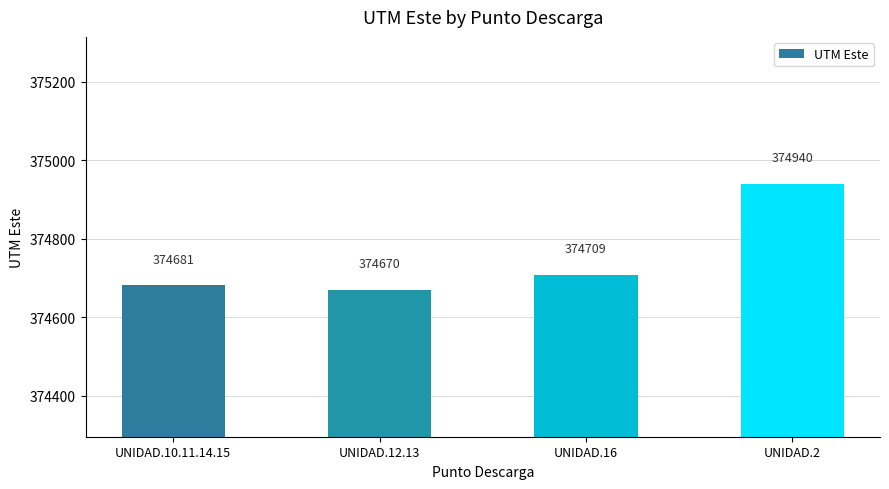

Reading left to right, list all the values displayed in this chart.

374681	374670	374709	374940